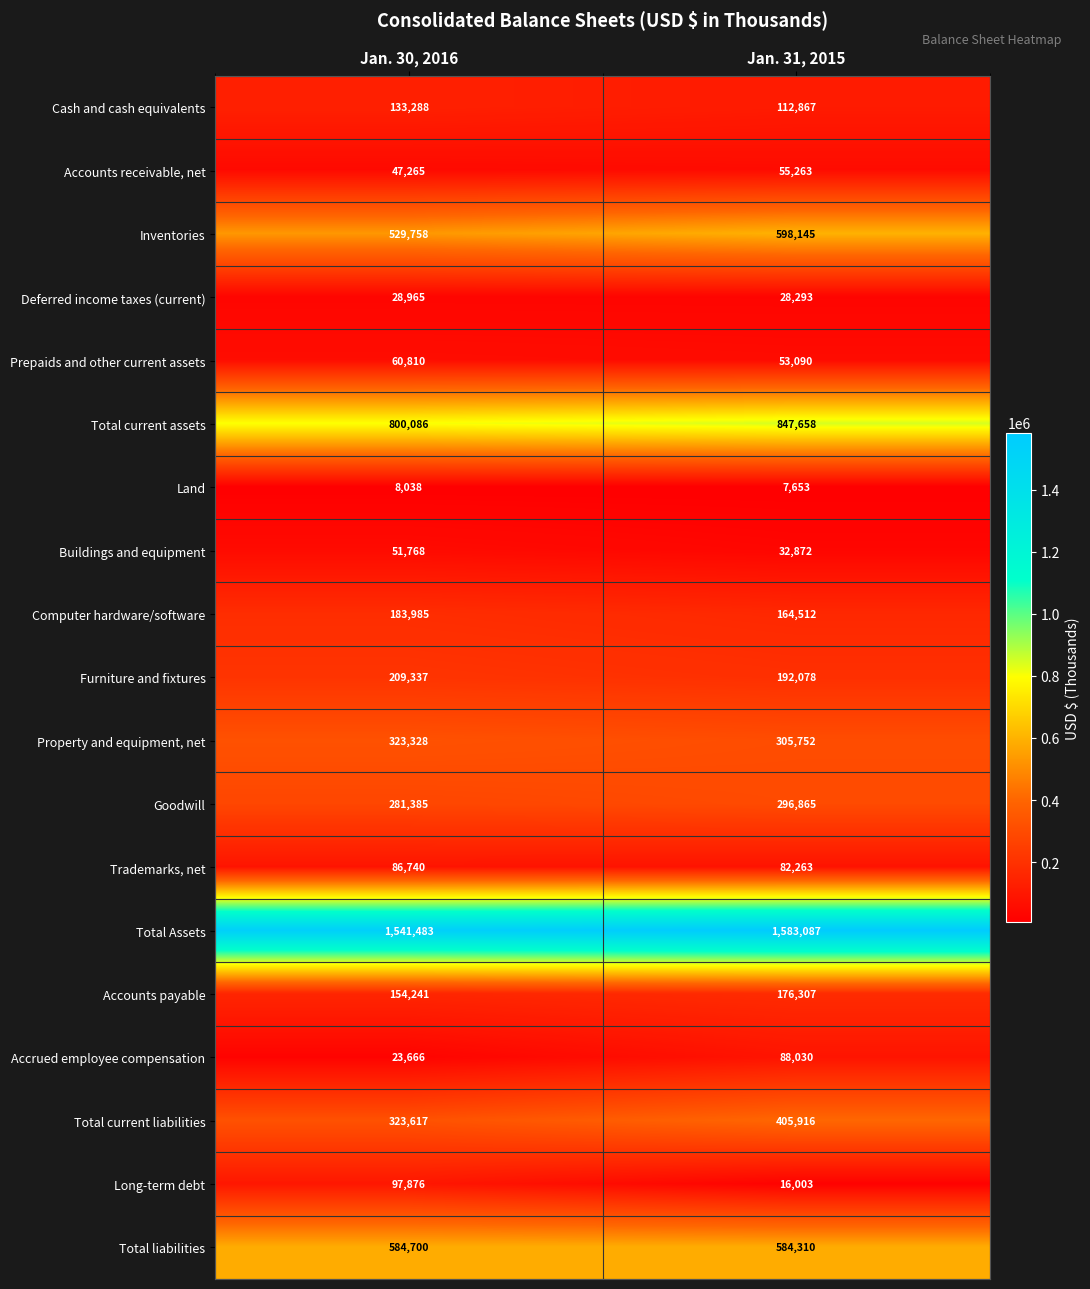

Which series has the largest range (max minus min)?

Total current liabilities